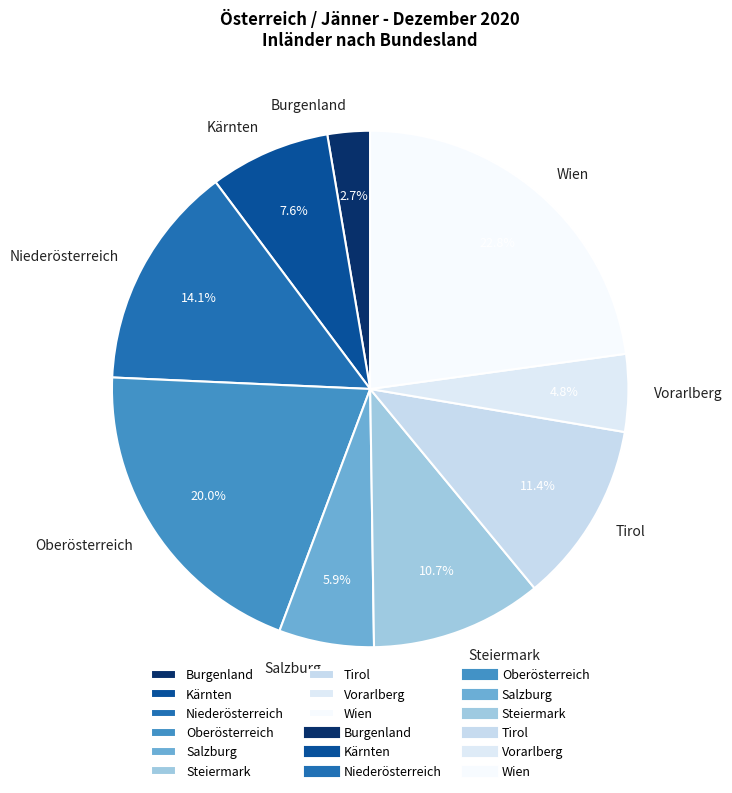

Between Steiermark and Oberösterreich, which is larger?

Oberösterreich